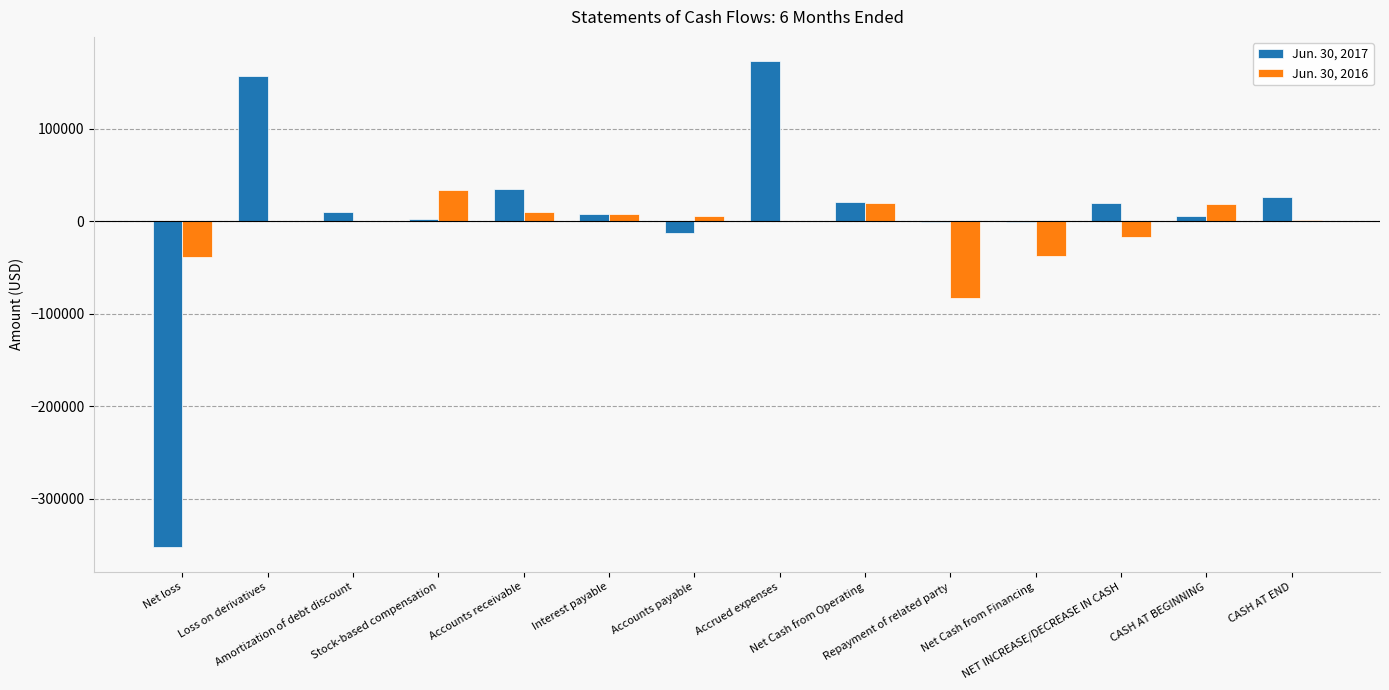

What is the sum of all Jun. 30, 2016 values?

-76960